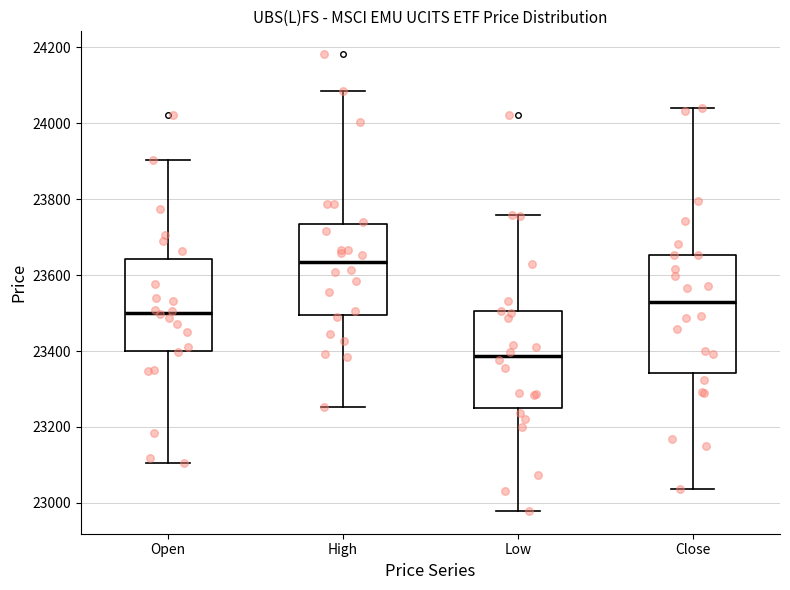

Where is the lower edge of the box for Open on the y-axis? The values are not printed on the chart, so give them approximately, as read against the axis.

23400